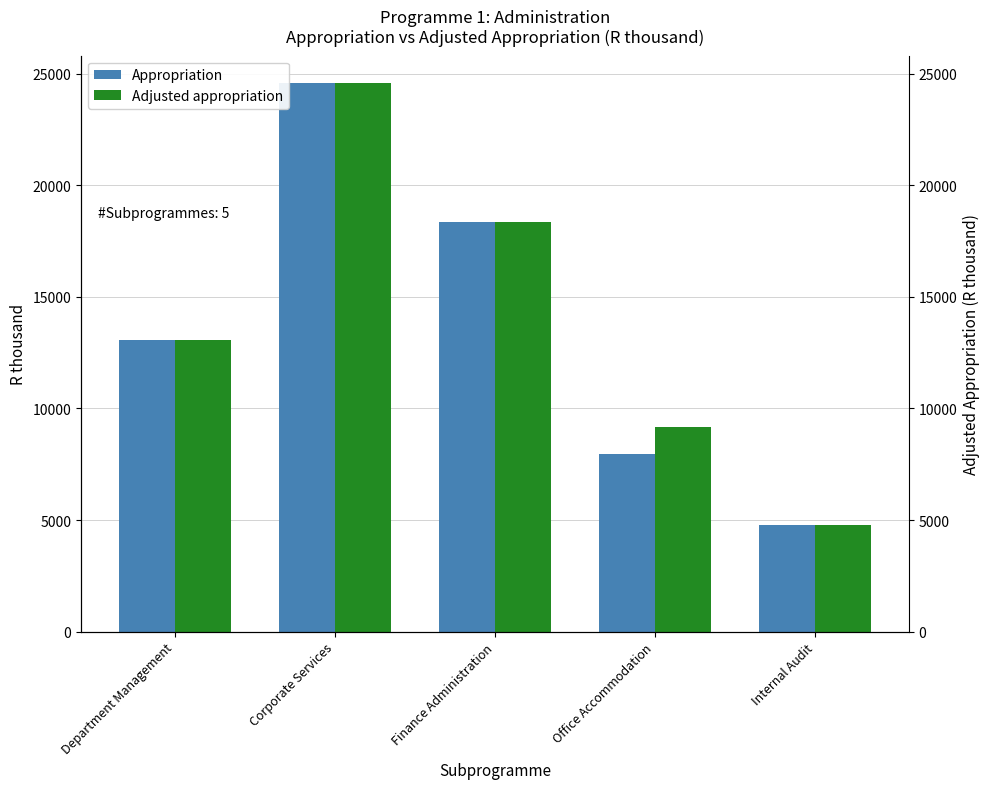

At which label does Adjusted appropriation first exceed 13066?

Corporate Services